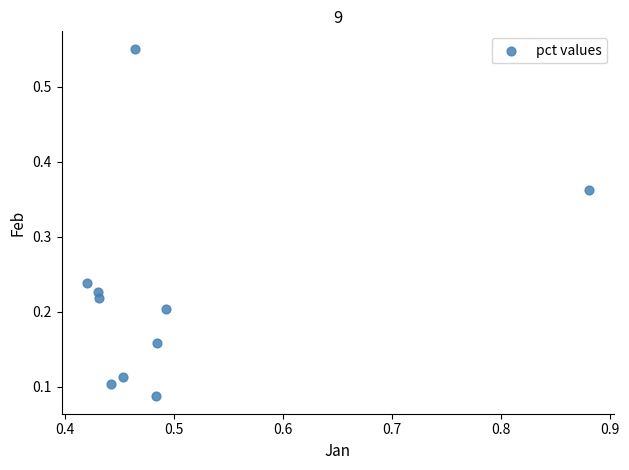

What is the average X value?

0.5